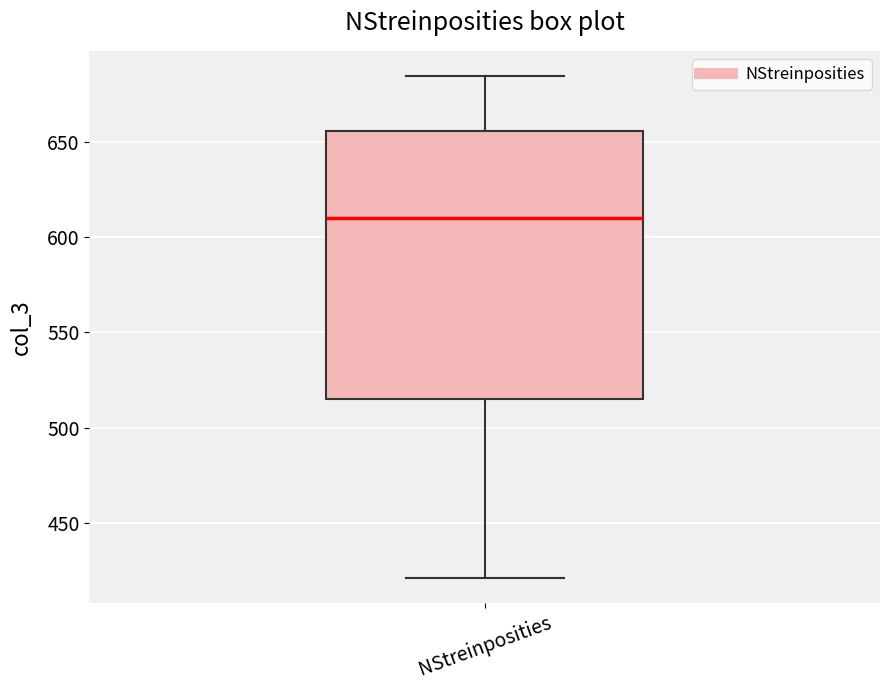

Read this box plot against the y-axis: the position of the median line, the range covered by the box, and the ends of both whiskers. The values are not printed on the chart, so give them approximately, as read against the axis.

median 610, box 515 to 655, whiskers 420 to 685